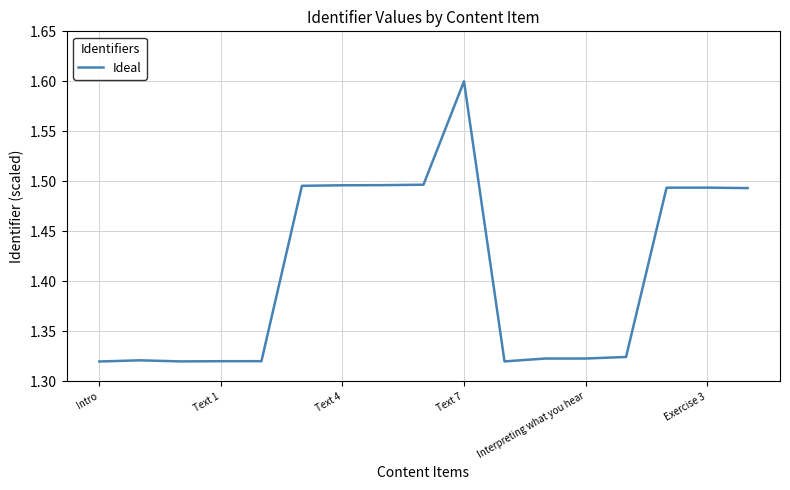

What is the maximum value shown in the chart?

1.6